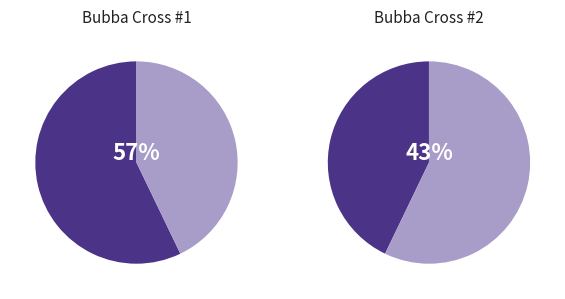

Combined, do Bubba Cross #2 and Bubba Cross #1 account for over 50%?

Yes